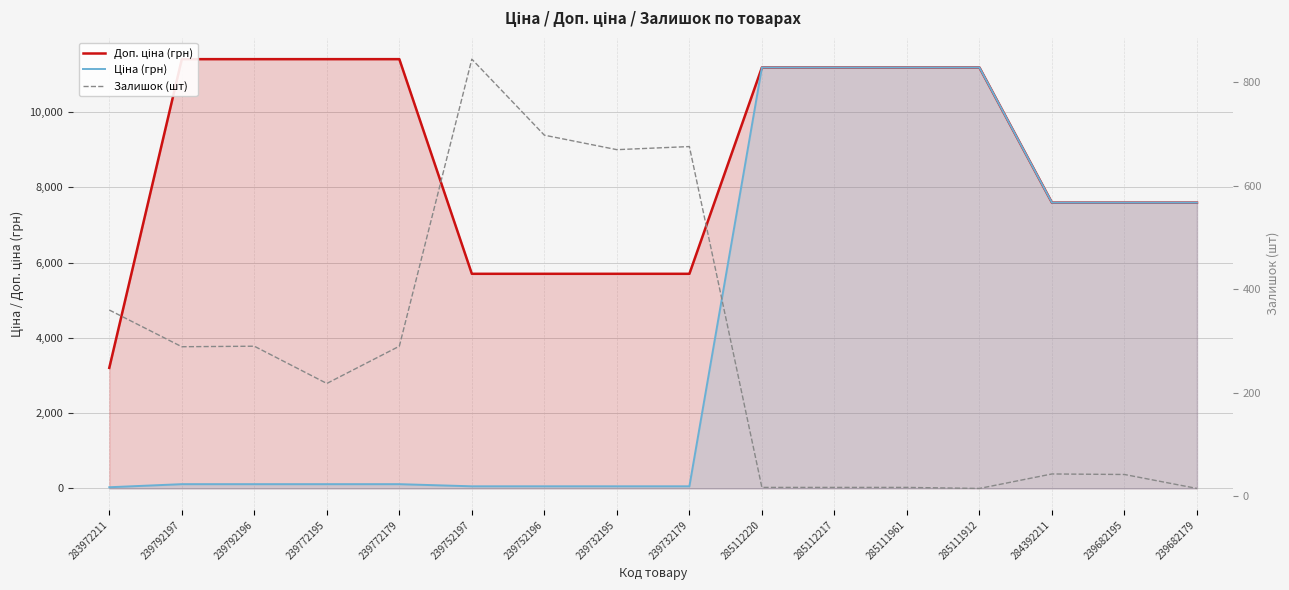

Which has a higher value, 239752196 or 284392211?

284392211